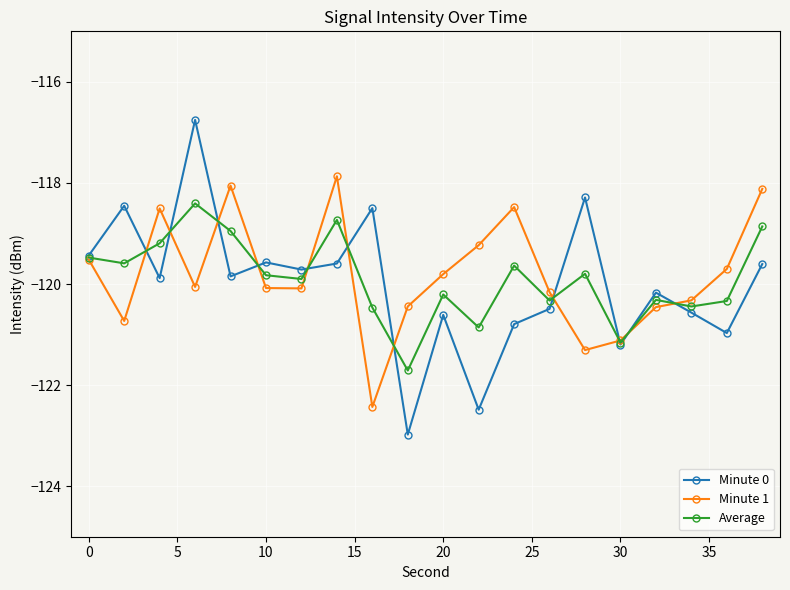

Does the chart display data point markers on the line(s)?

Yes